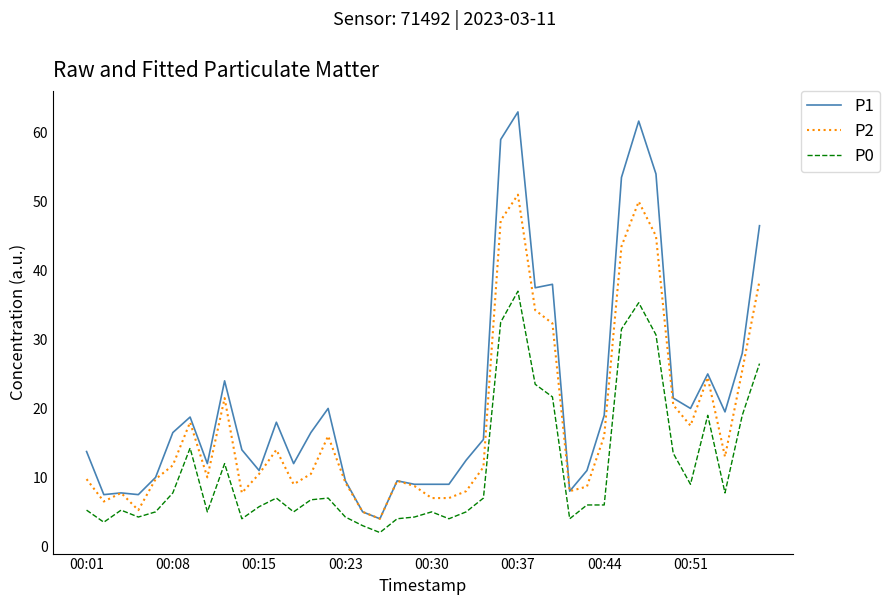

Which series has the largest total across all categories?

P1